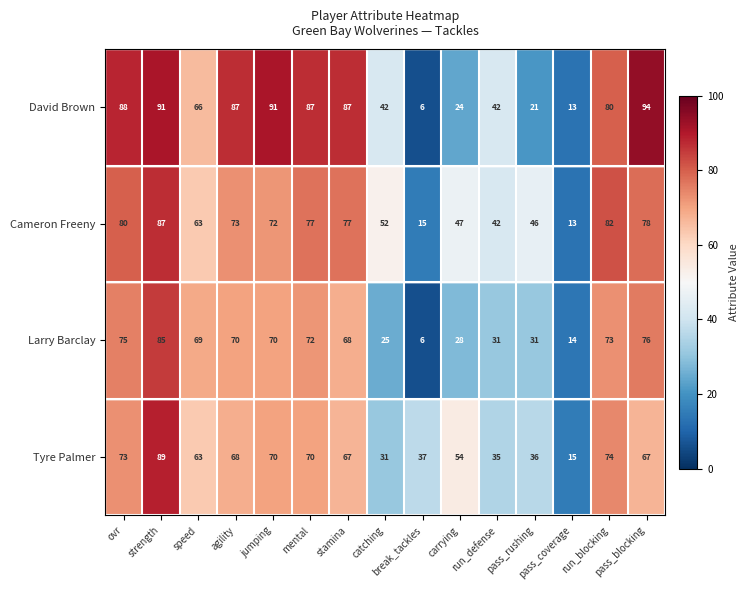

What is the difference between the maximum and minimum values in the Larry Barclay series?

79